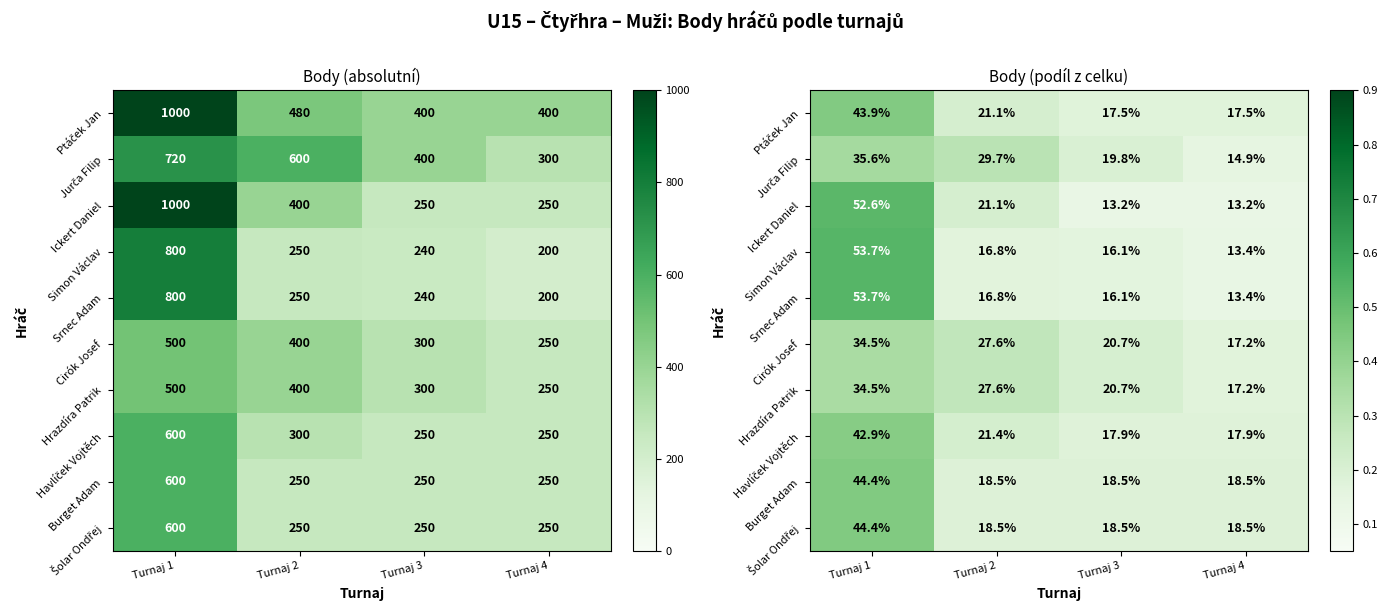

Is it true that Srnec Adam equals 0.7 at Turnaj 1?

False